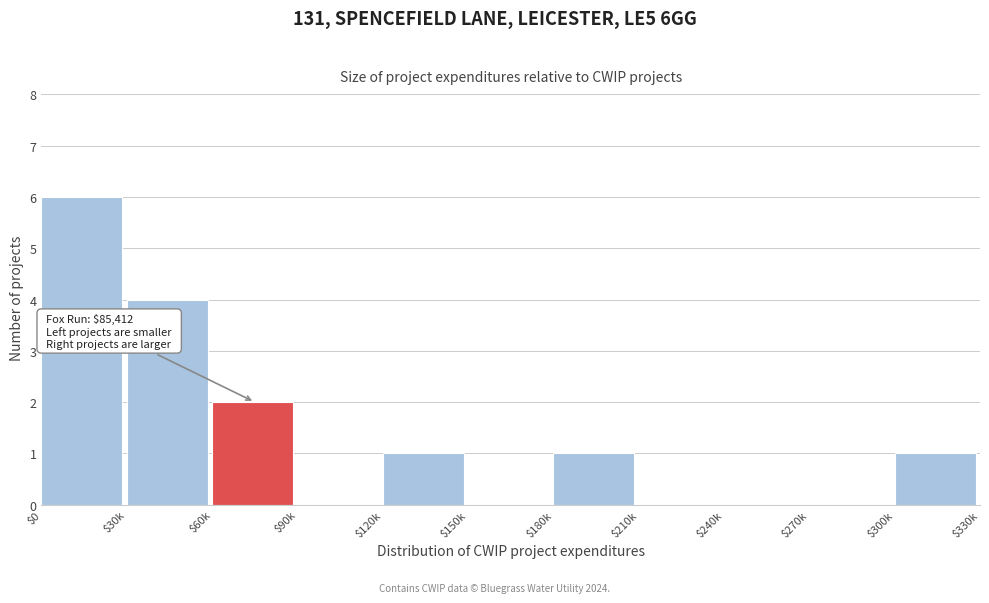

What is the maximum value shown in the chart?

6